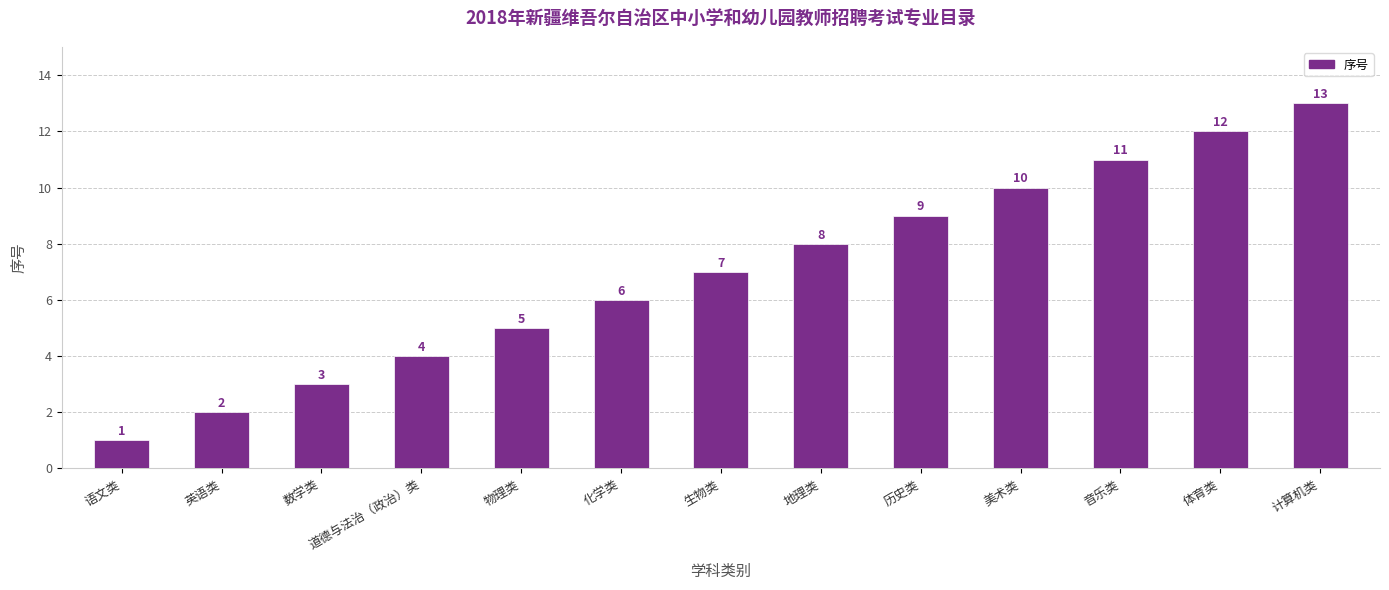

Are the bars grouped side by side (vs. stacked)?

No